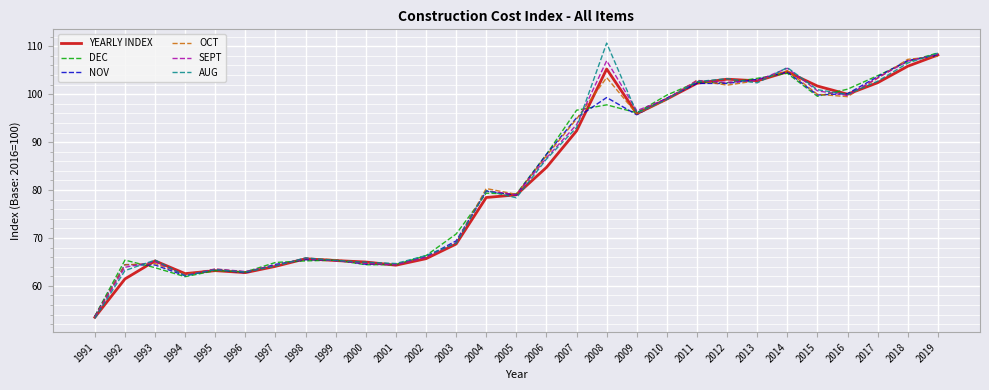

Which series has the largest range (max minus min)?

AUG